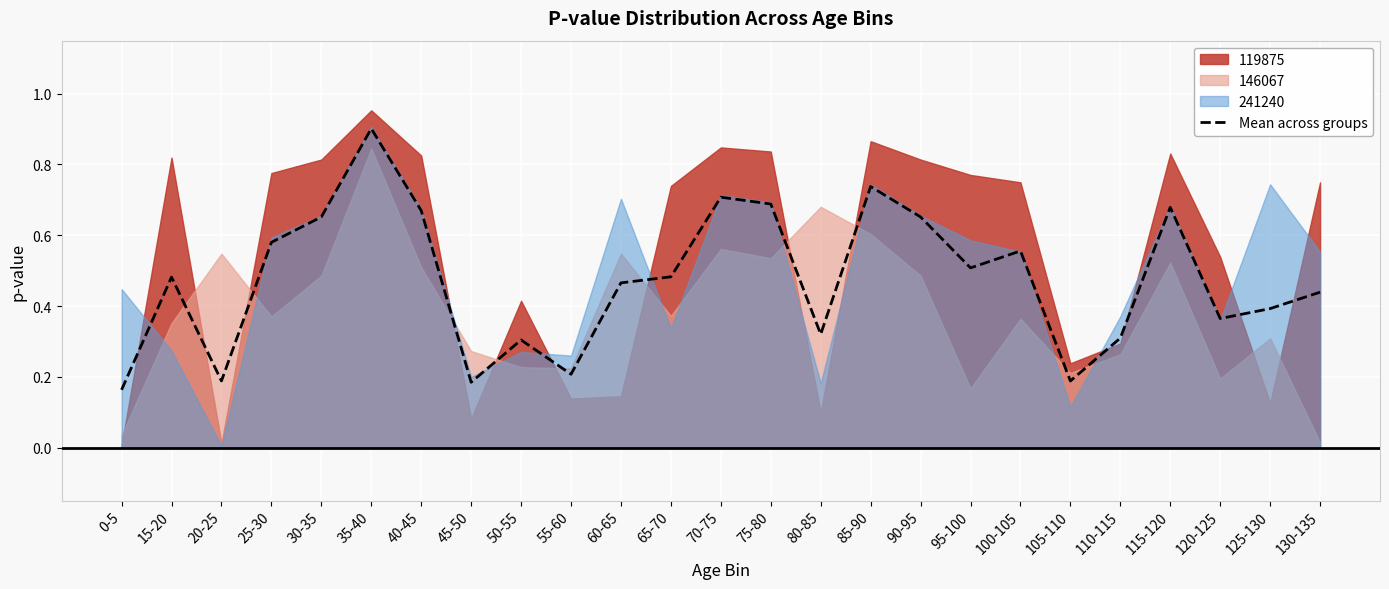

Count the number of categories in the chart.

25